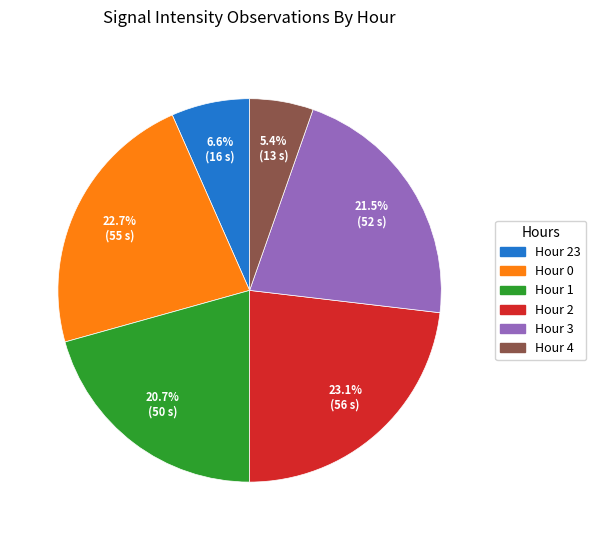

Is there any slice that represents more than half of the pie?

No